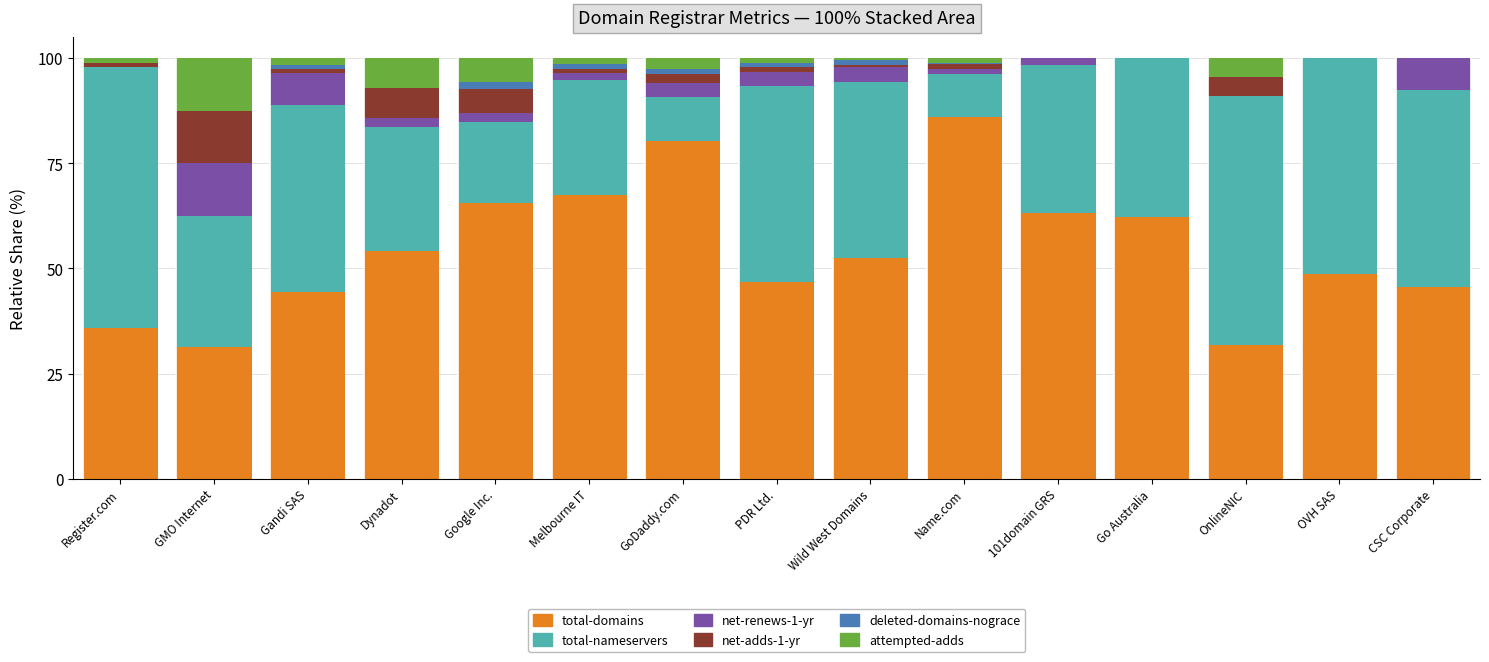

The total-domains series shows 110.6 at GoDaddy.com. True or false?

False